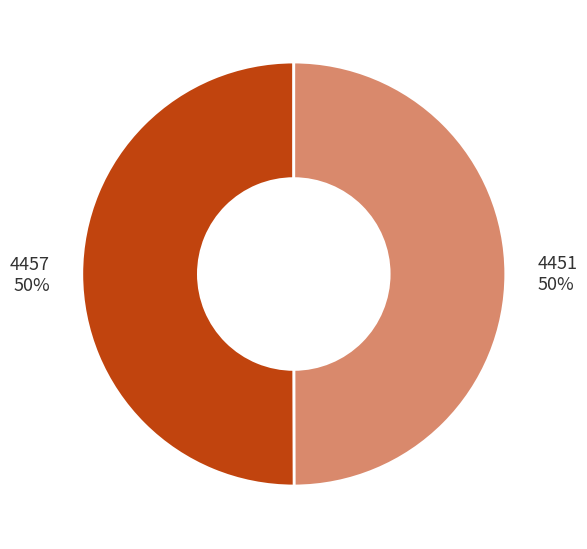

The 4451 slice represents 63% of the pie. True or false?

False